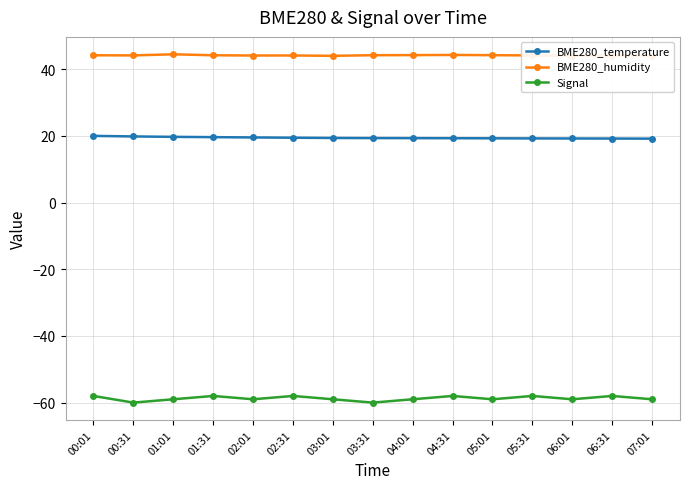

Does the chart display data point markers on the line(s)?

Yes